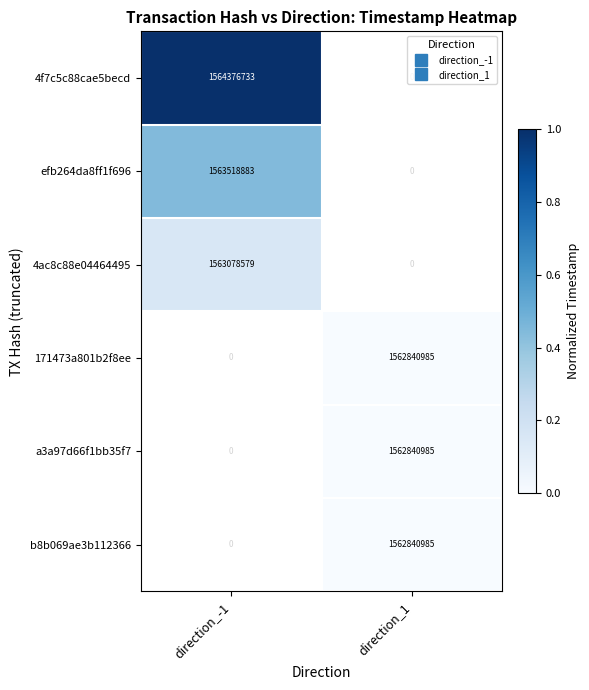

True or false: 4f7c5c88cae5becd has a value of 1.0 at direction_-1.

True